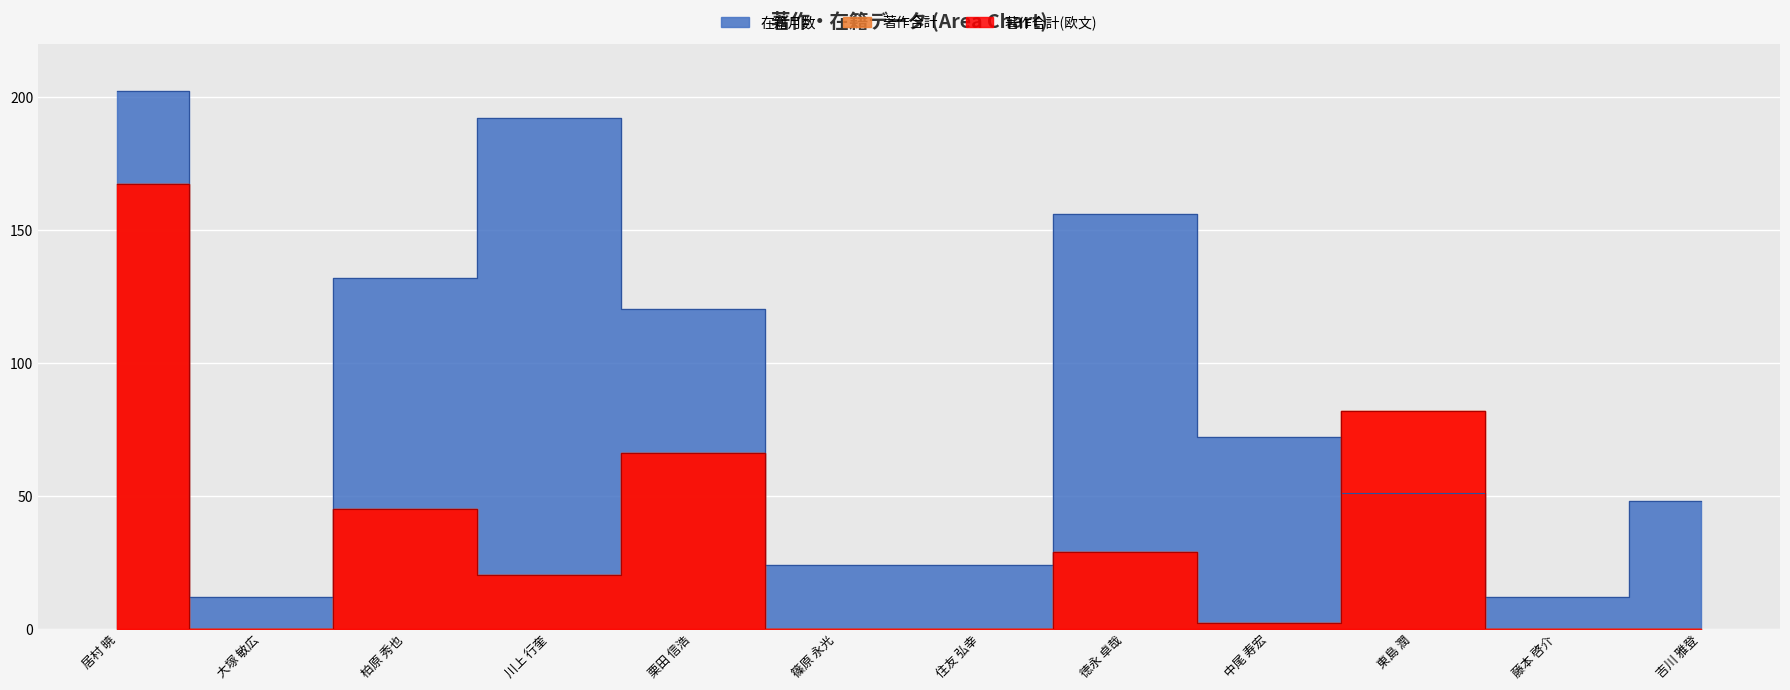

Reading left to right, transcribe all the data shown in this chart.

在籍月数: 202	12	132	192	120	24	24	156	72	51	12	48
著作合計: 167	0	45	20	66	0	0	29	2	82	0	0
著作合計(欧文): 167	0	45	20	66	0	0	29	2	82	0	0